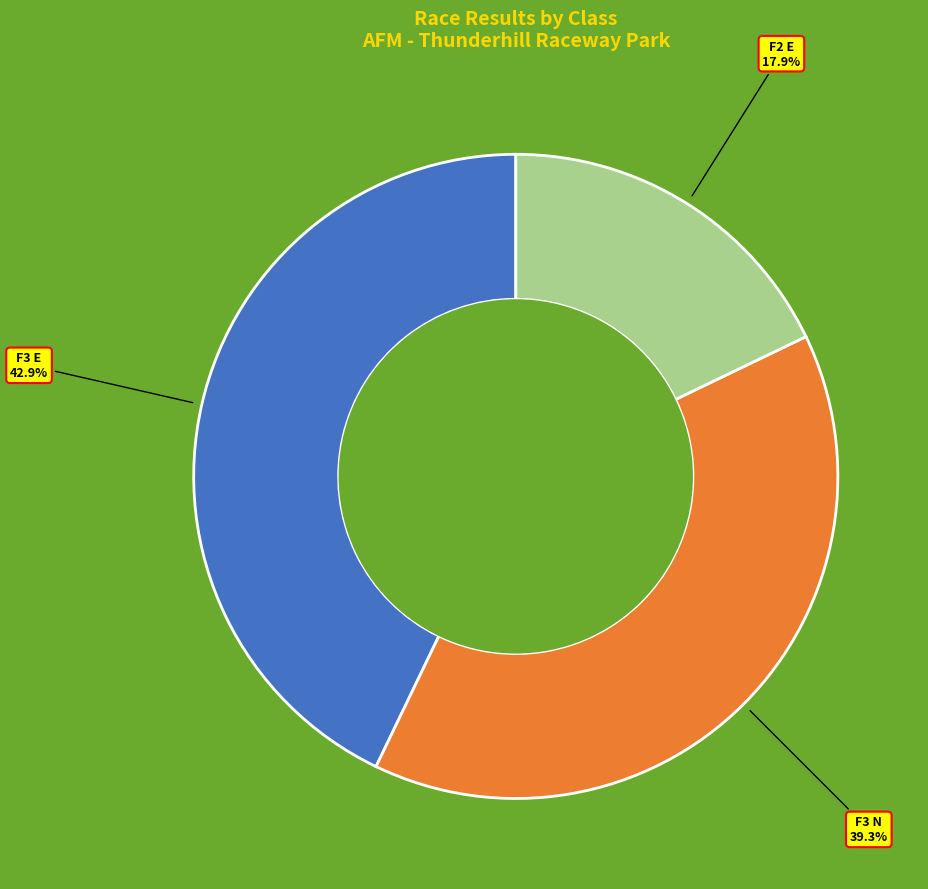

How many slices are in this pie chart?

3